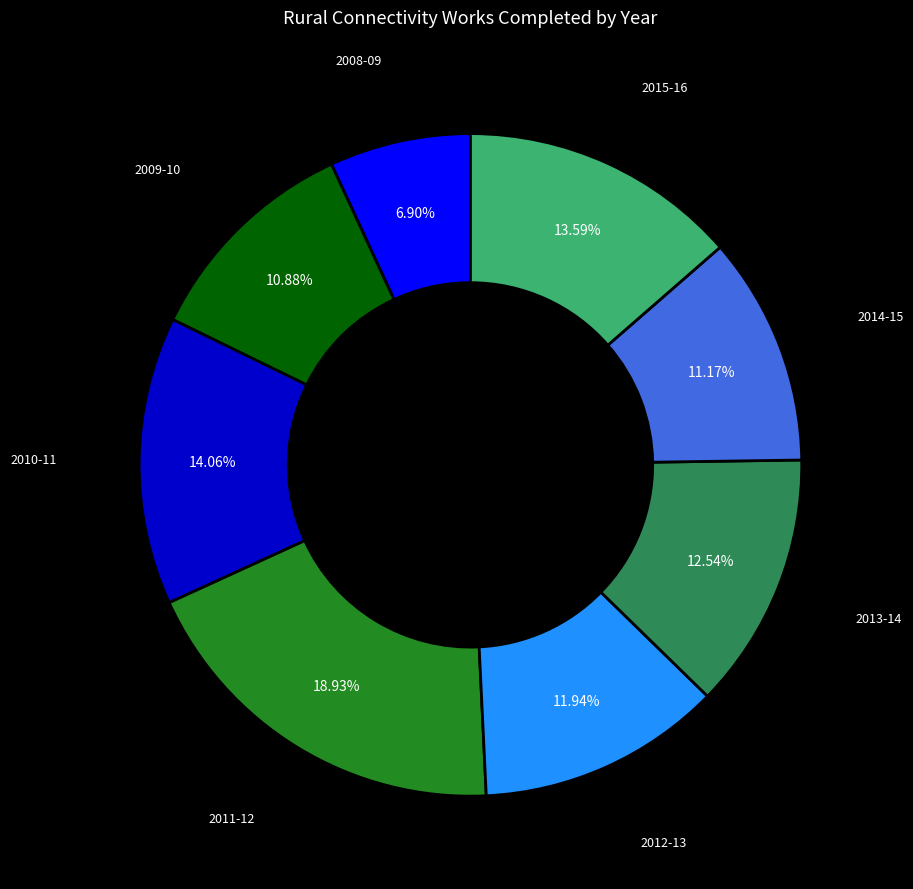

To the nearest percent, what is the average slice percentage?

12%